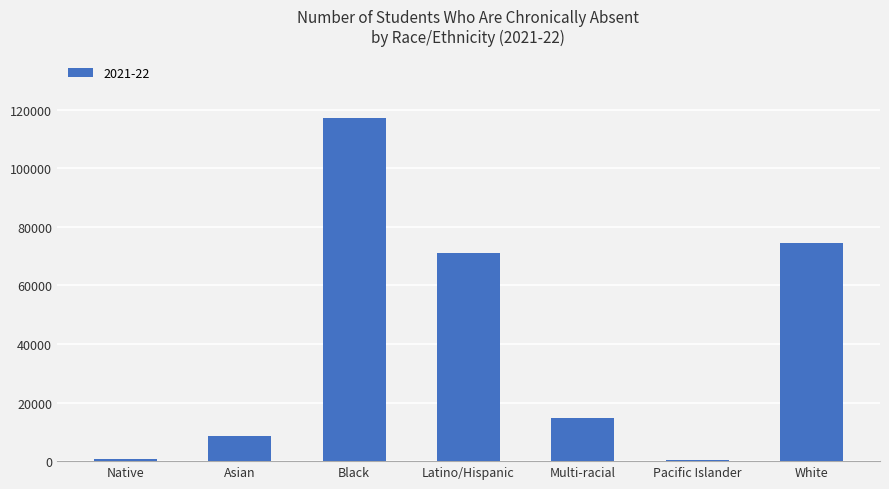

Where is the data nearest to the value 58863?

Latino/Hispanic